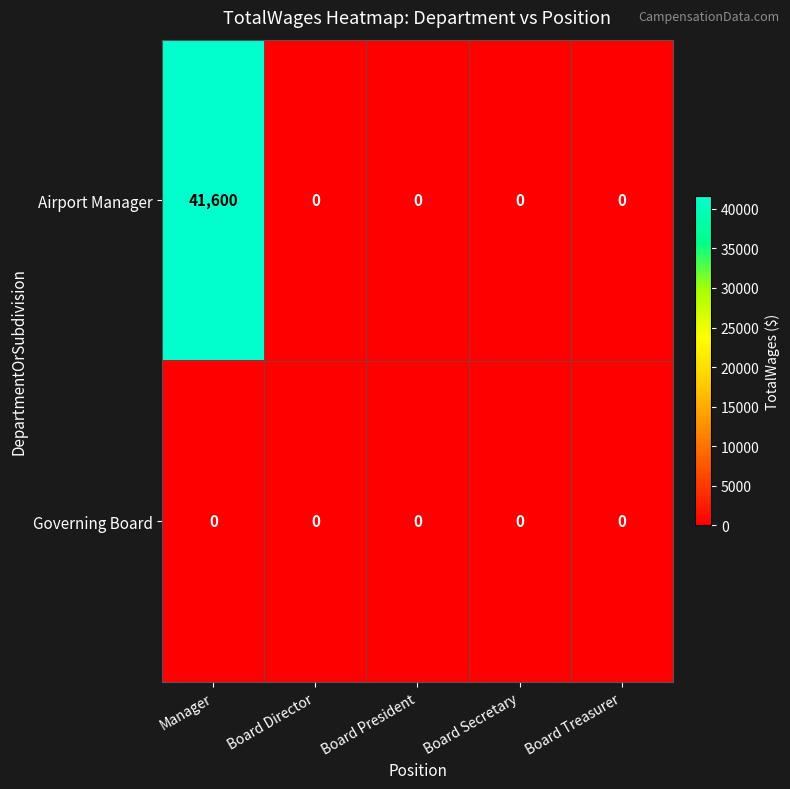

At which category is the sum across all series the highest?

Manager